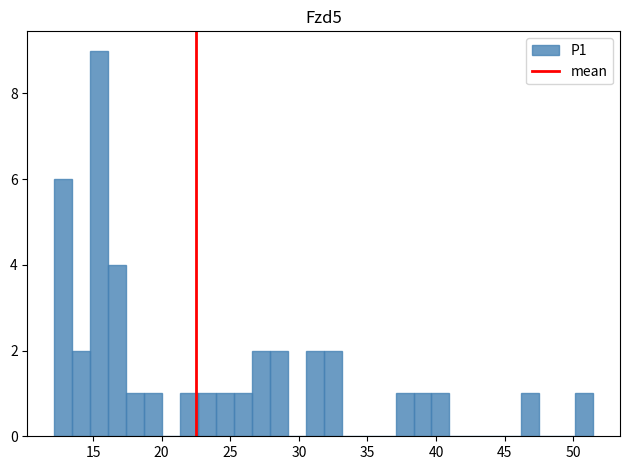

Read against the x-axis, roughly where is the centre of the tallest bar?

15.5